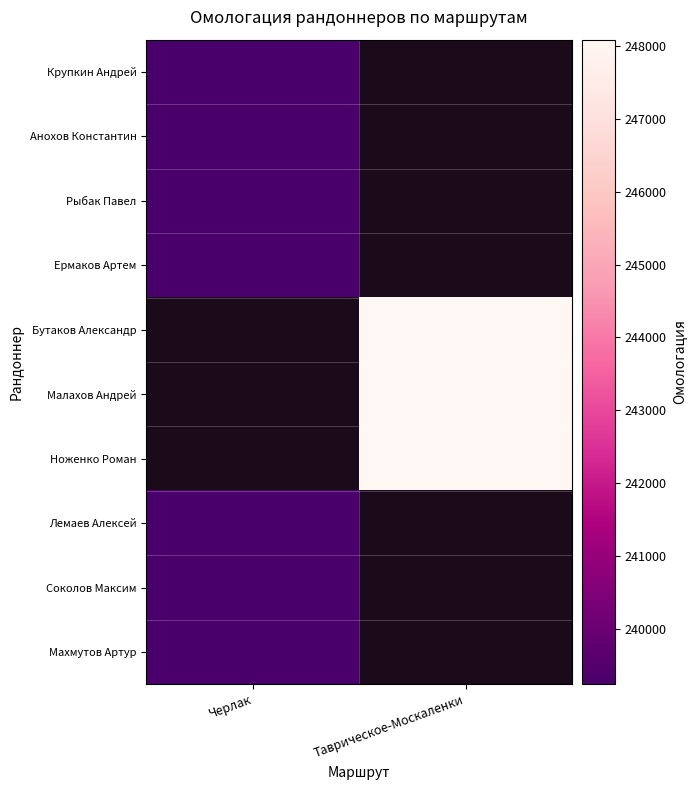

List the series in order of their peak value, lowest first.

Анохов Константин, Ермаков Артем, Рыбак Павел, Крупкин Андрей, Бутаков Александр, Малахов Андрей, Ноженко Роман, Соколов Максим, Махмутов Артур, Лемаев Алексей